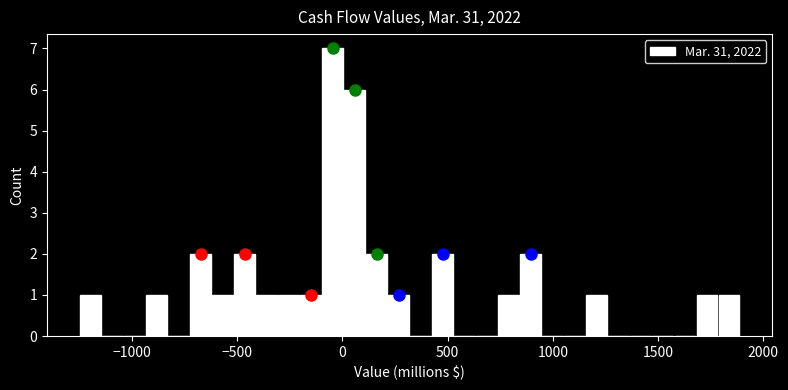

Read against the x-axis, roughly where is the centre of the tallest bar?

-50